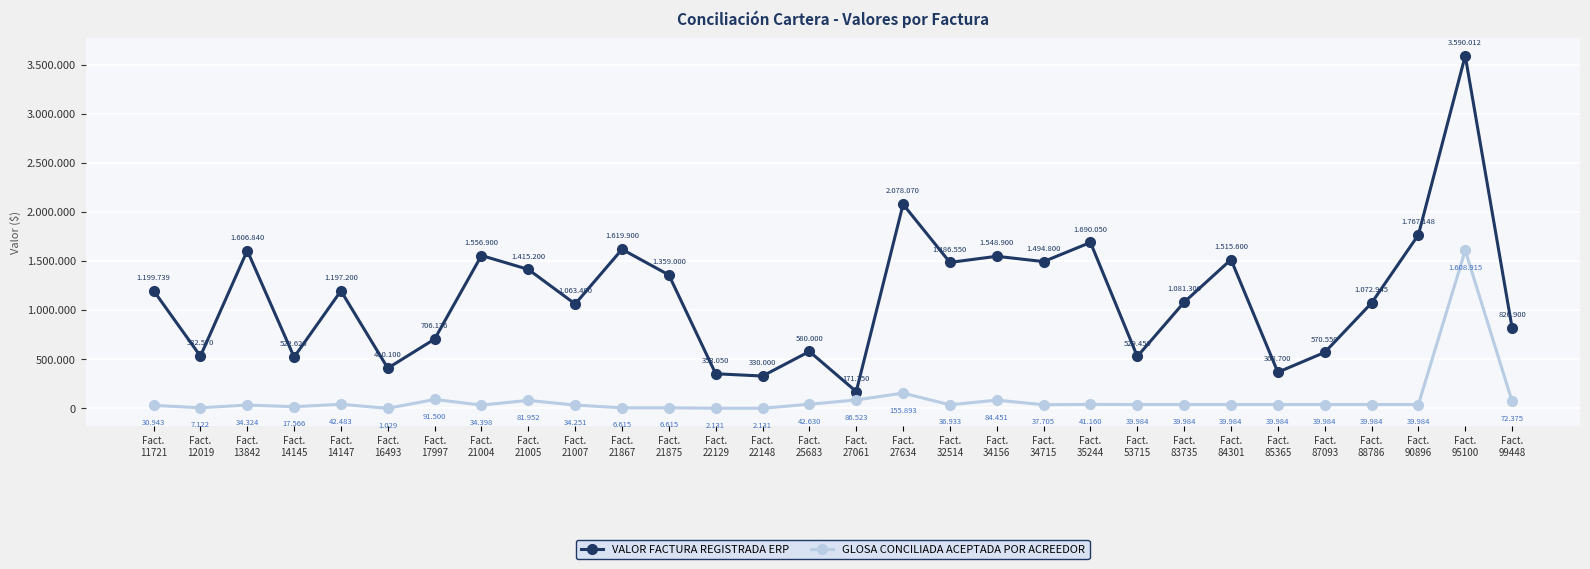

Rank the series by their average value, from highest to lowest.

VALOR FACTURA REGISTRADA ERP, GLOSA CONCILIADA ACEPTADA POR ACREEDOR